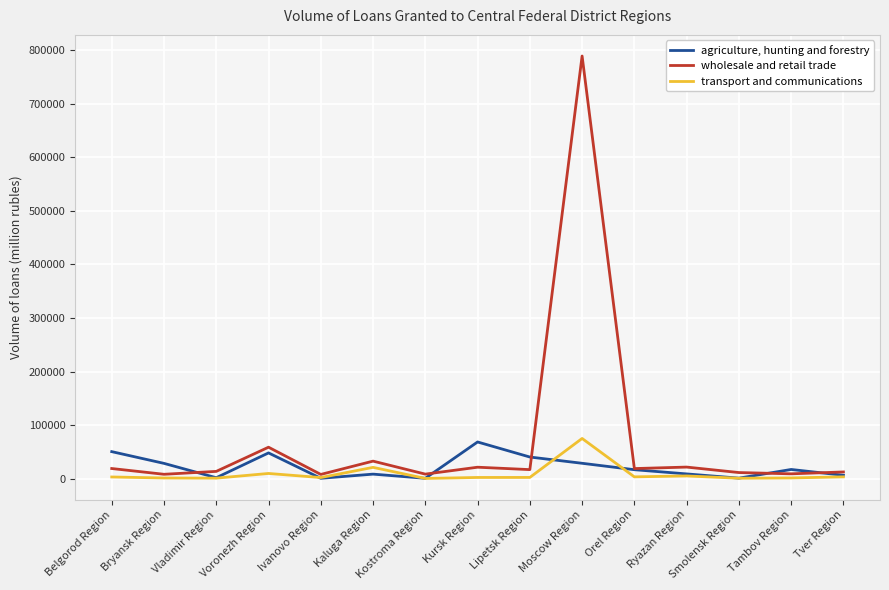

How many interior local valleys does the agriculture, hunting and forestry series have?

4